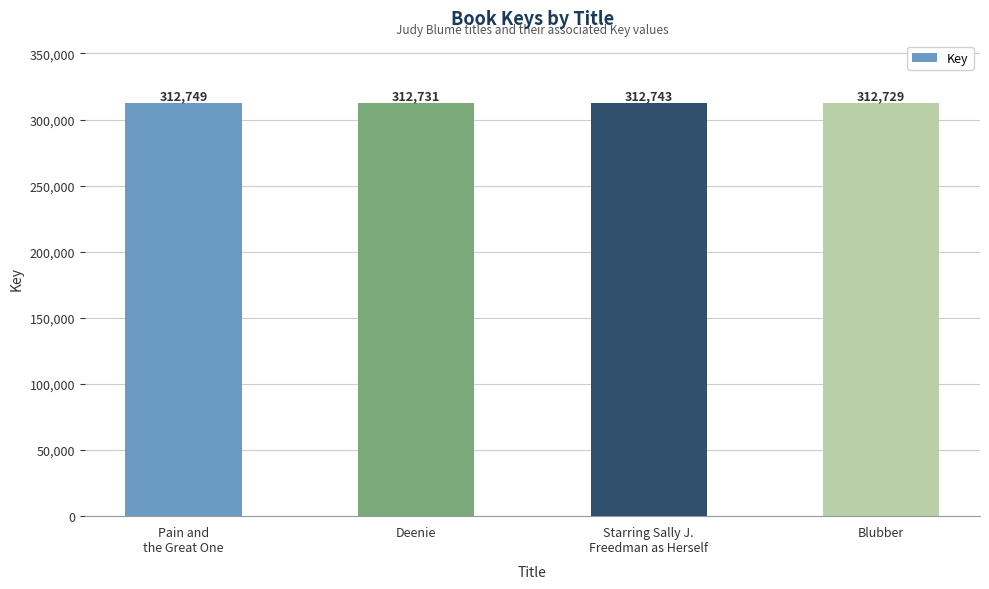

At which category does the chart reach its minimum across all series?

Blubber